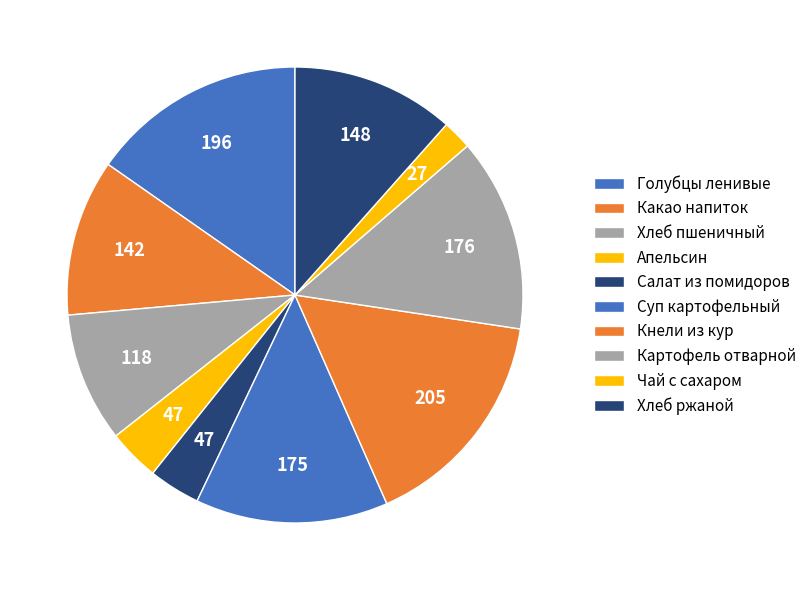

To the nearest percent, what portion does Голубцы ленивые represent?

15%